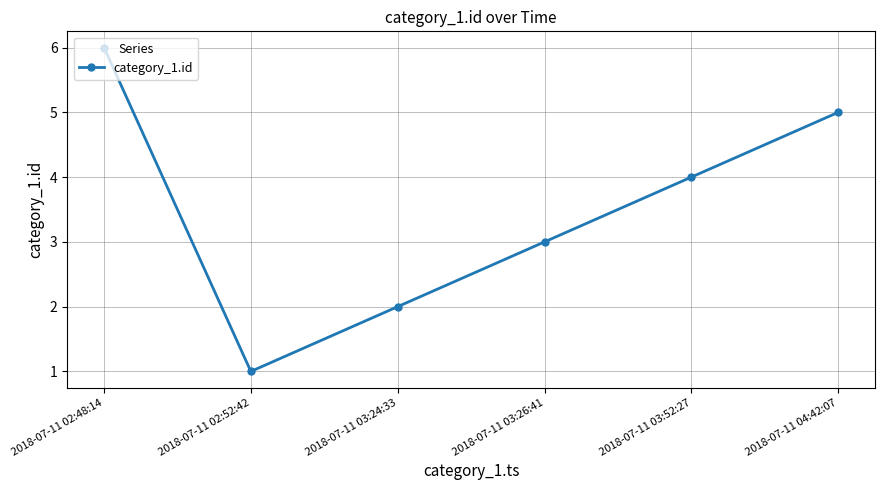

What is the difference between the maximum and minimum values?

5